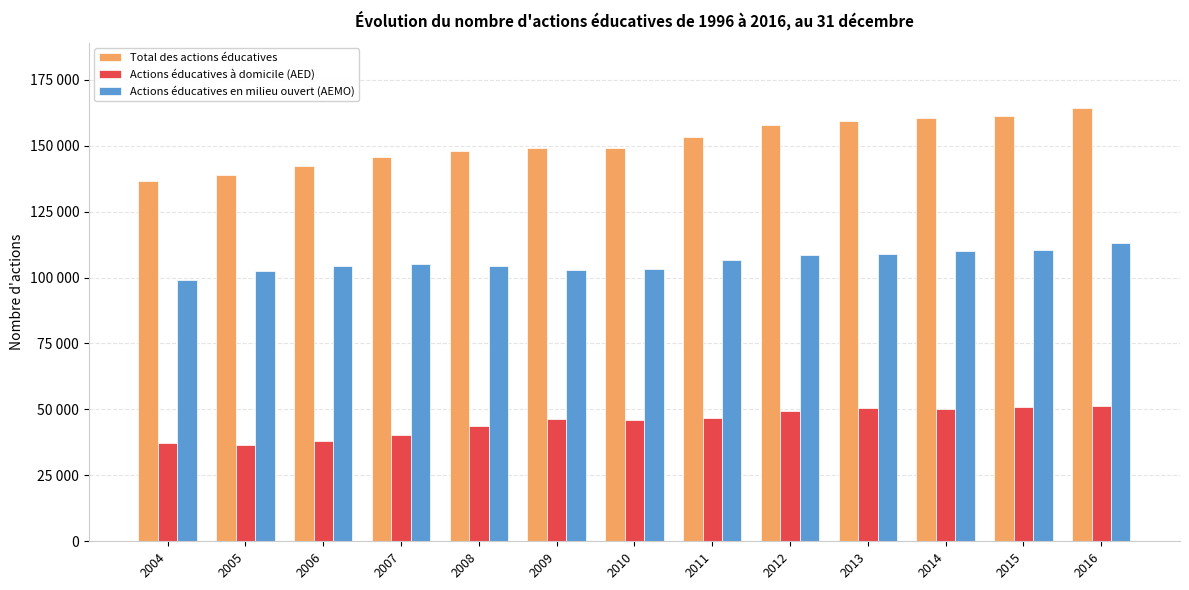

What is the average value of the Total des actions éducatives series?

151265